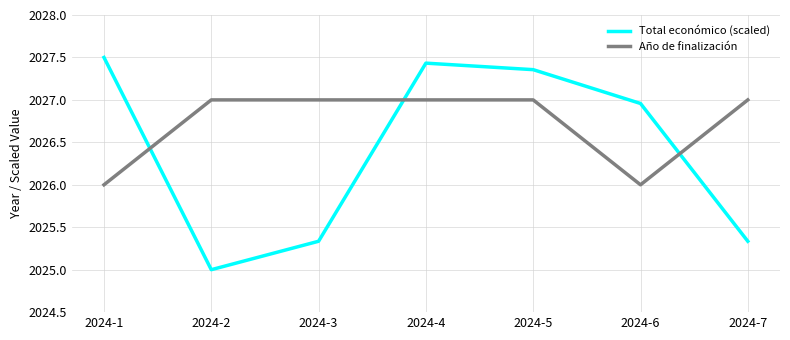

What is the difference between the Año de finalización values at 2024-6 and 2024-2?

1.0